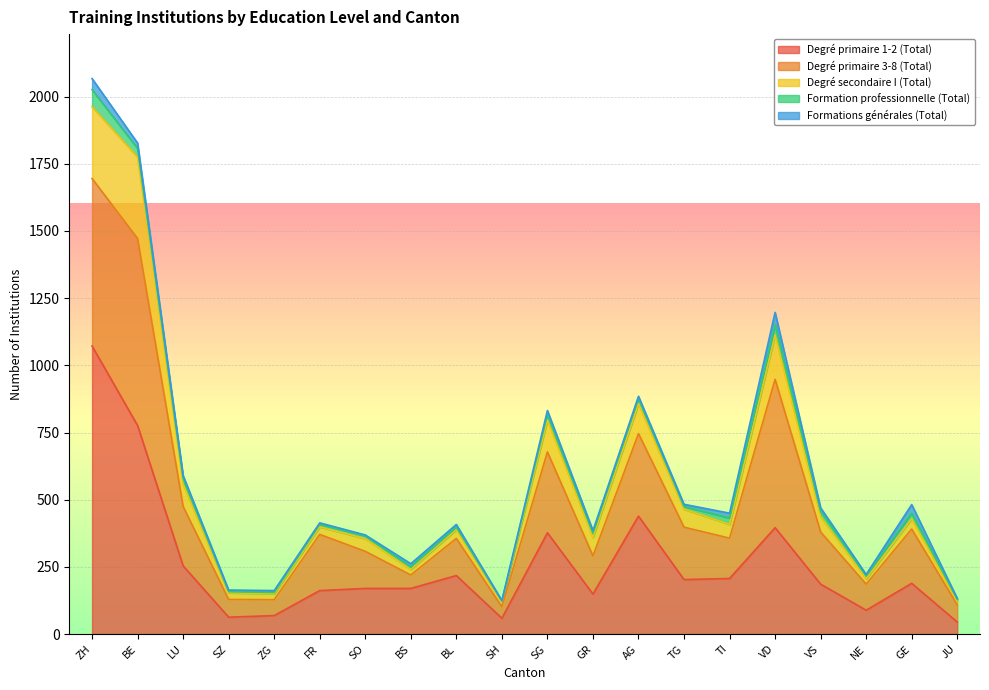

Is it true that Formation professionnelle (Total) equals 16 at TG?

False